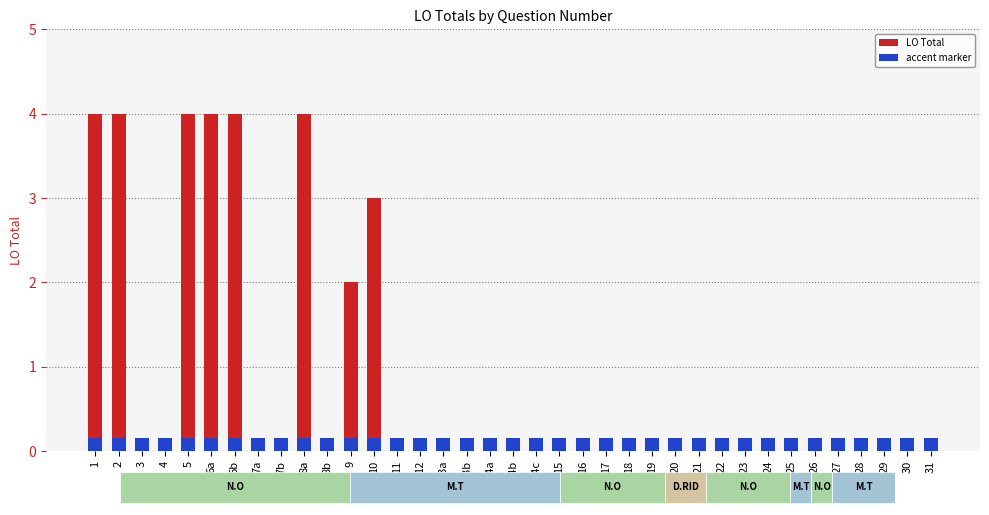

Reading left to right, list all the values displayed in this chart.

4	4	0	0	4	4	4	0	0	4	0	2	3	0	0	0	0	0	0	0	0	0	0	0	0	0	0	0	0	0	0	0	0	0	0	0	0